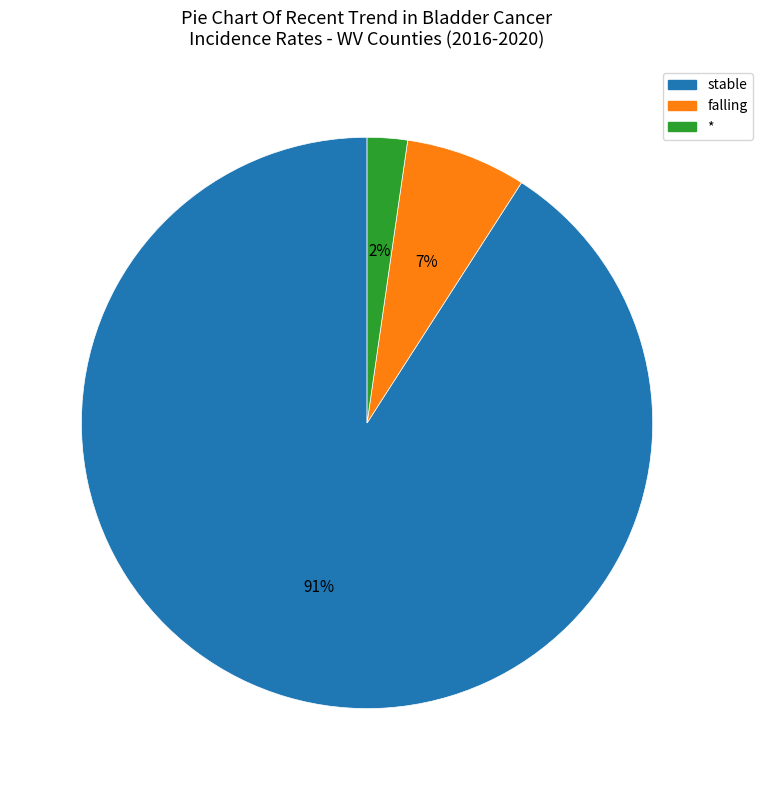

Does any single category account for the majority?

Yes